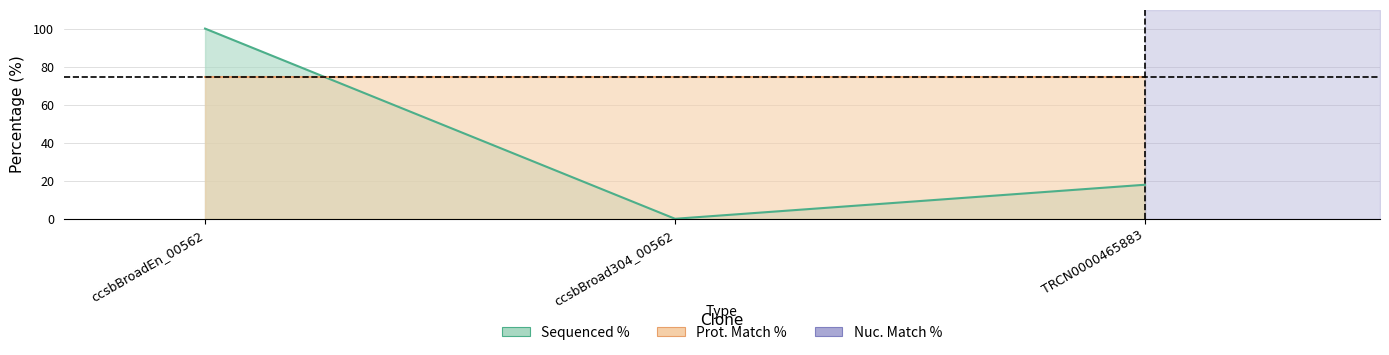

The value at TRCN0000465883 is 10.2. True or false?

False